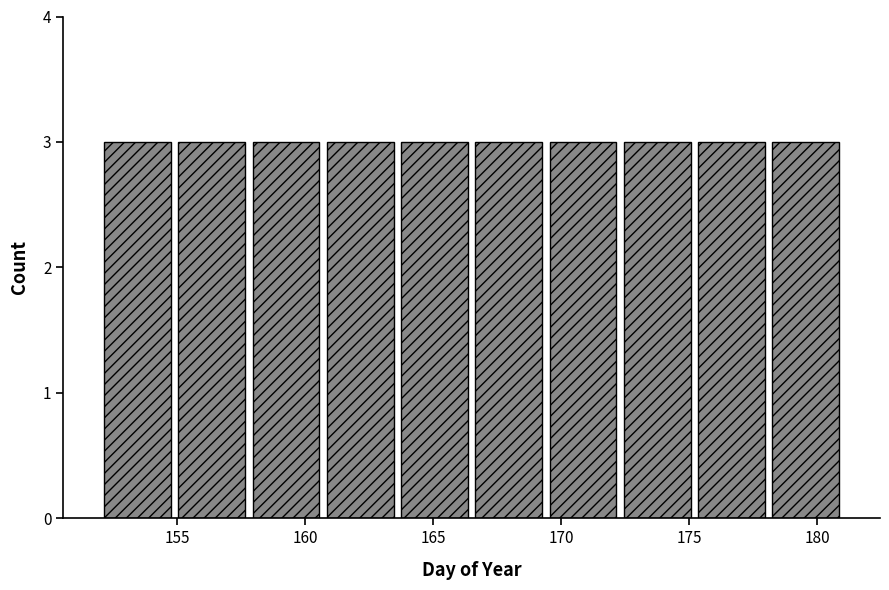

Reading left to right, list every bar in this chart as the range it spans on the x-axis followed by its height. Neither the bar edges nor the heights are printed on the chart, so give them approximately, as read against the axes.

152.0 to 154.9: 3
154.9 to 157.8: 3
157.8 to 160.7: 3
160.7 to 163.6: 3
163.6 to 166.5: 3
166.5 to 169.4: 3
169.4 to 172.3: 3
172.3 to 175.2: 3
175.2 to 178.1: 3
178.1 to 181.0: 3